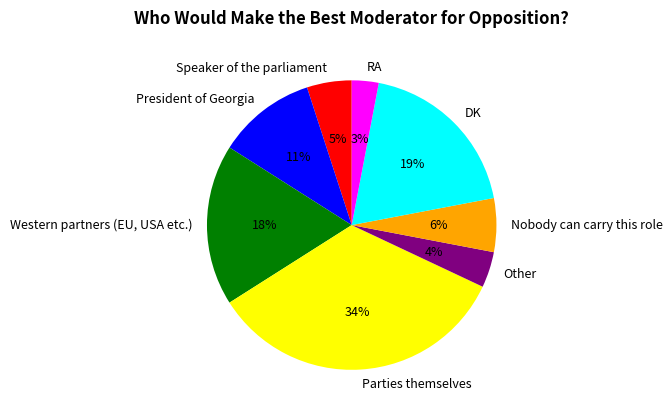

How many slices are in this pie chart?

8